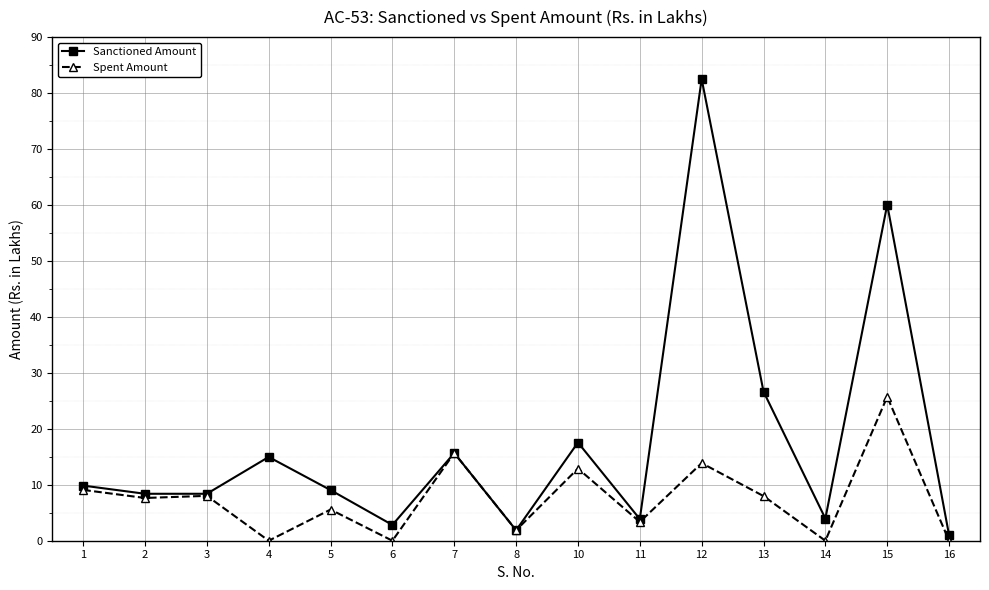

What are all the series names shown in the legend?

Sanctioned Amount, Spent Amount